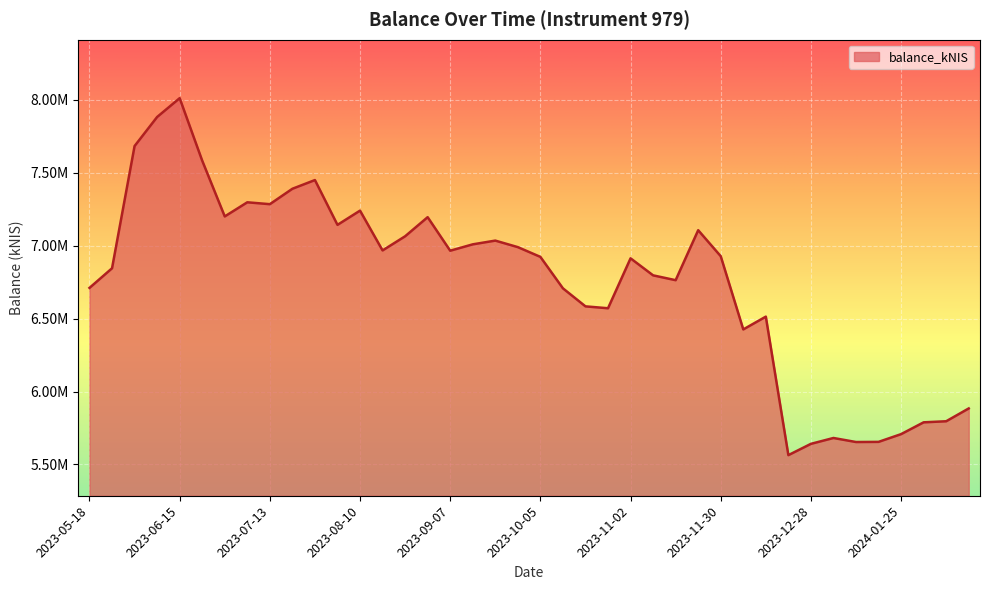

Reading left to right, what are all the values shown in this chart?

6709882.3	6844282.2	7681584.4	7880681.8	8009569.1	7581413.0	7199477.6	7296268.3	7283358.3	7388975.0	7448619.4	7141589.9	7239212.8	6966534.2	7063418.4	7194330.7	6964579.0	7008228.4	7033851.0	6989106.8	6922363.9	6706862.8	6583311.7	6570431.1	6912374.7	6795786.5	6762651.5	7105084.2	6926864.5	6425450.3	6512944.2	5564119.5	5641458.2	5681614.4	5653966.1	5654976.5	5708014.8	5788898.1	5796236.5	5884006.7